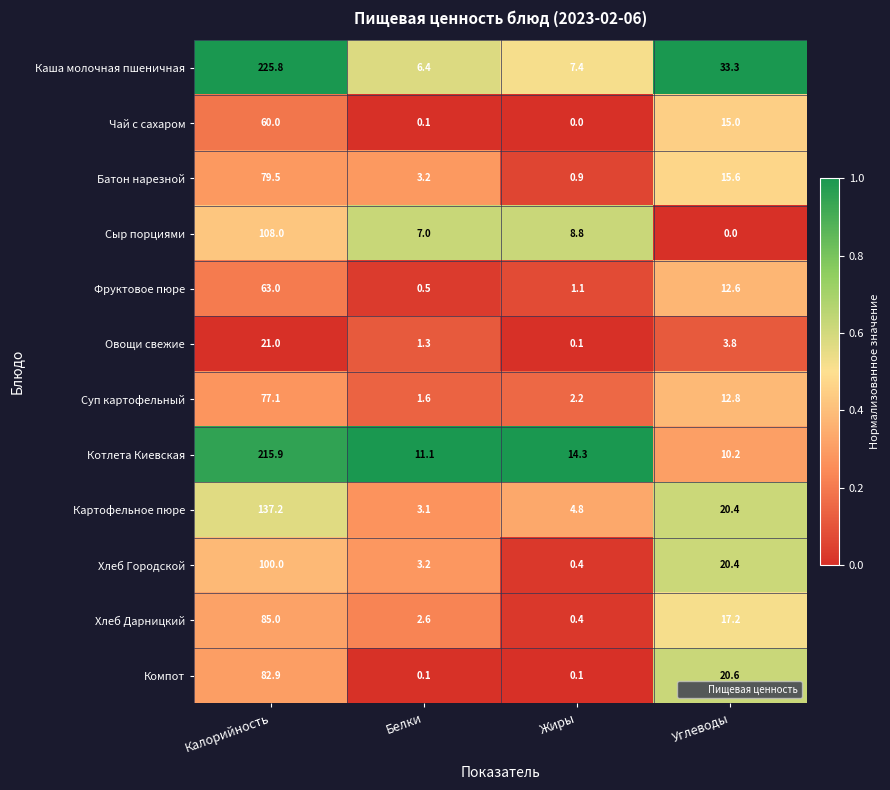

The Сыр порциями series shows 8.8 at Жиры. True or false?

True